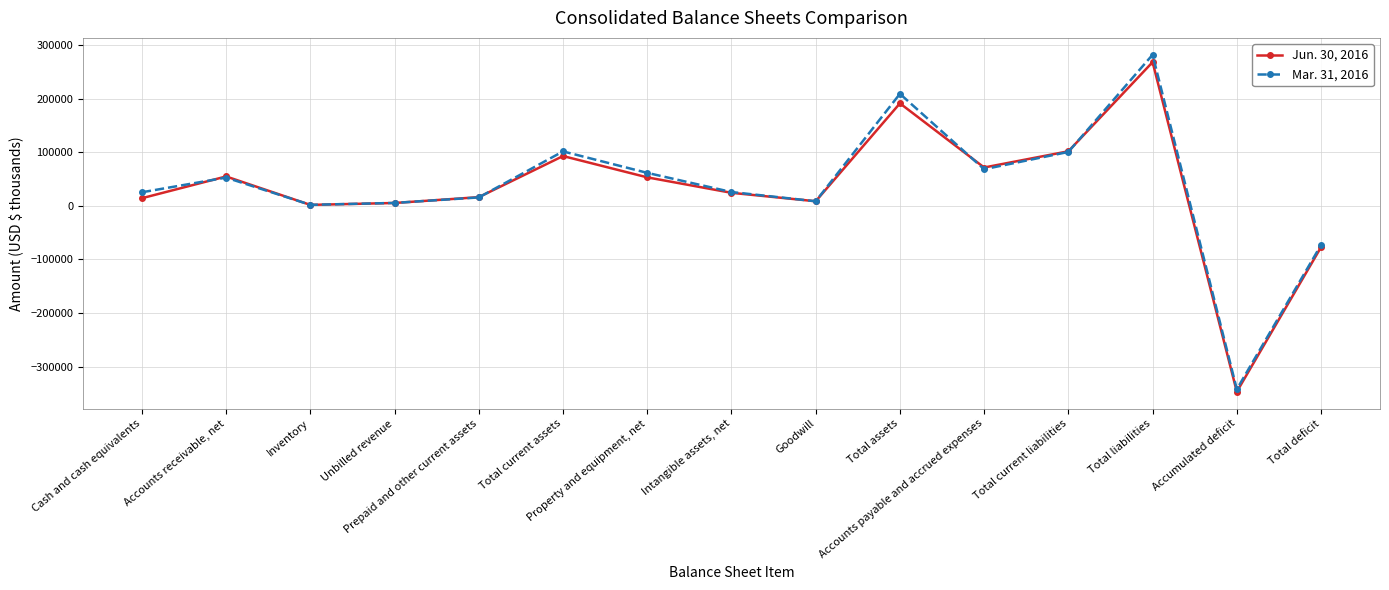

What is the difference between the highest and lowest values at Inventory?

101